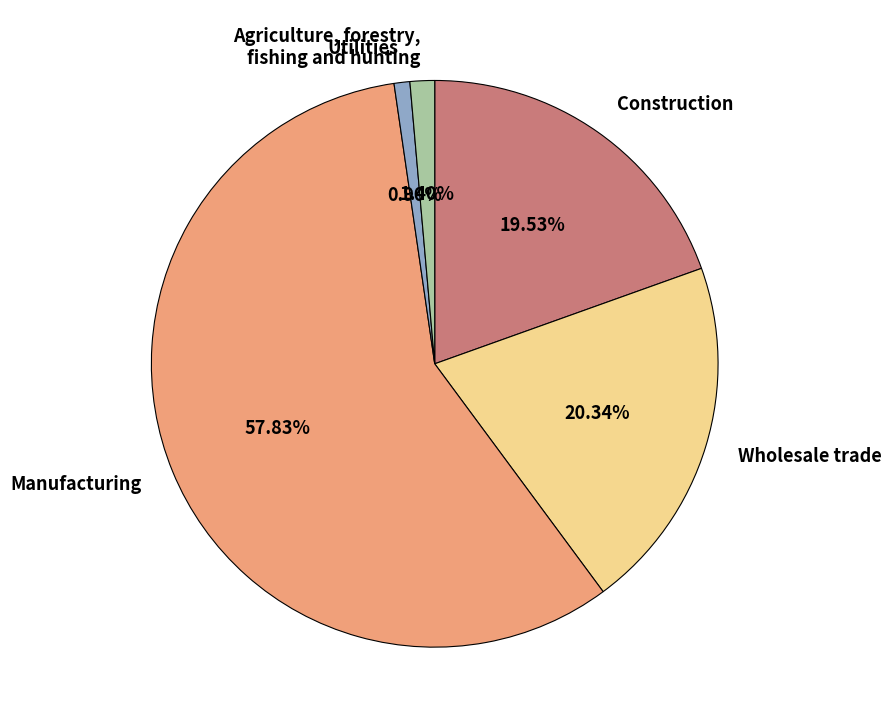

What is the majority slice?

Manufacturing